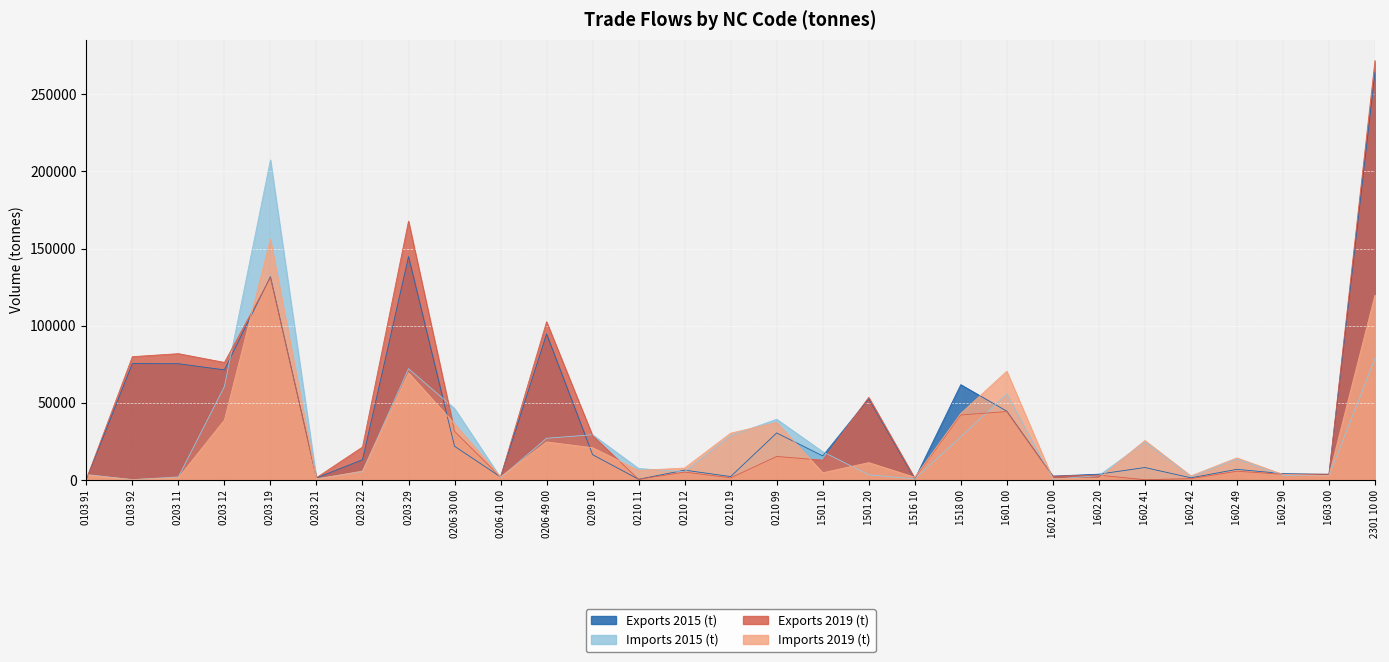

How many lines are shown in the chart?

4